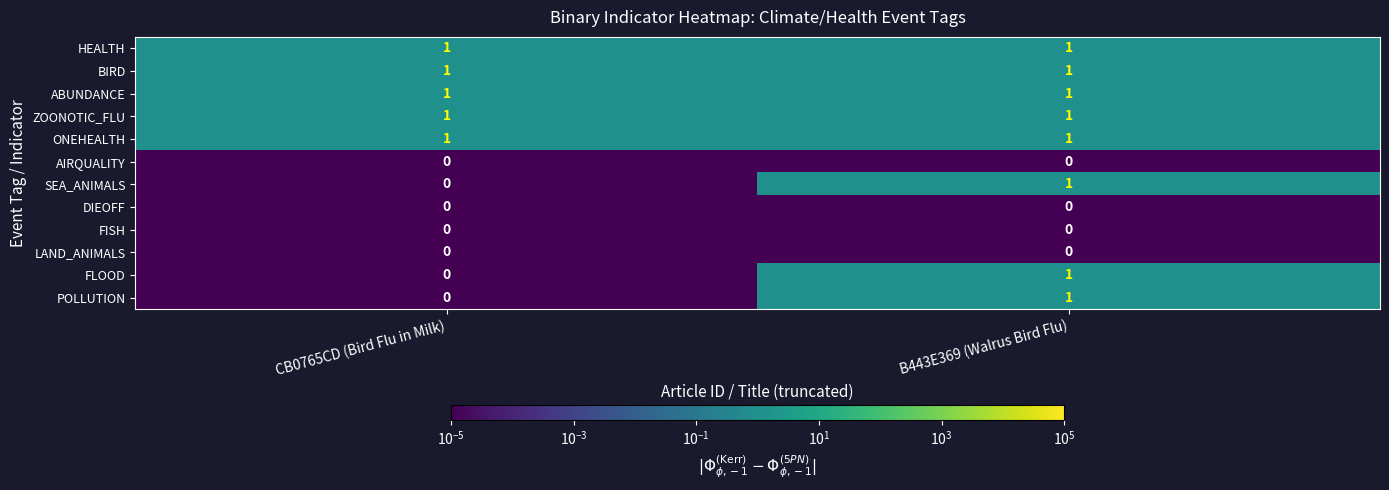

The BIRD series shows 2 at CB0765CD (Bird Flu in Milk). True or false?

False